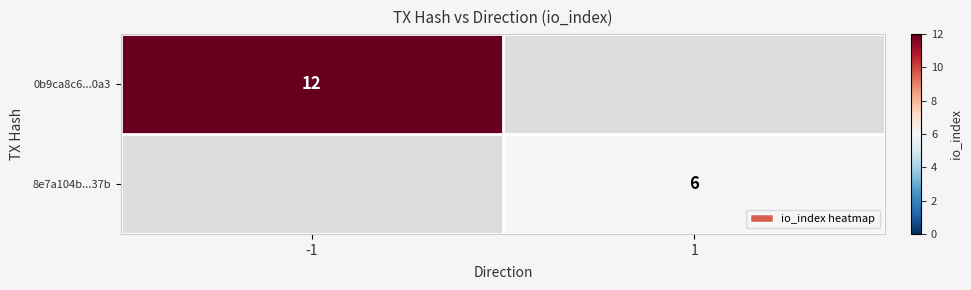

How many data points does each series have?

2